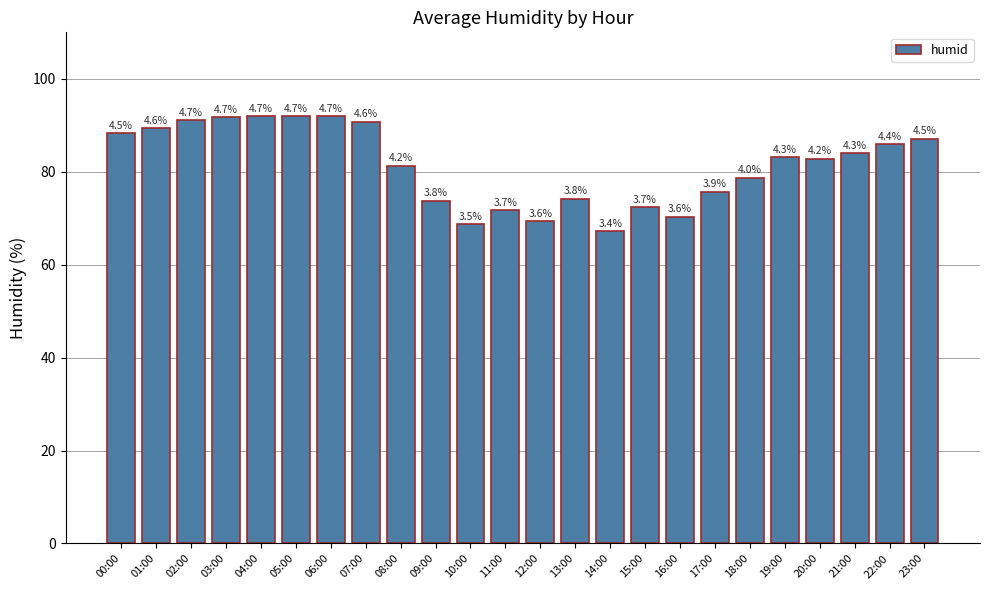

What position from the right is 12:00?

12